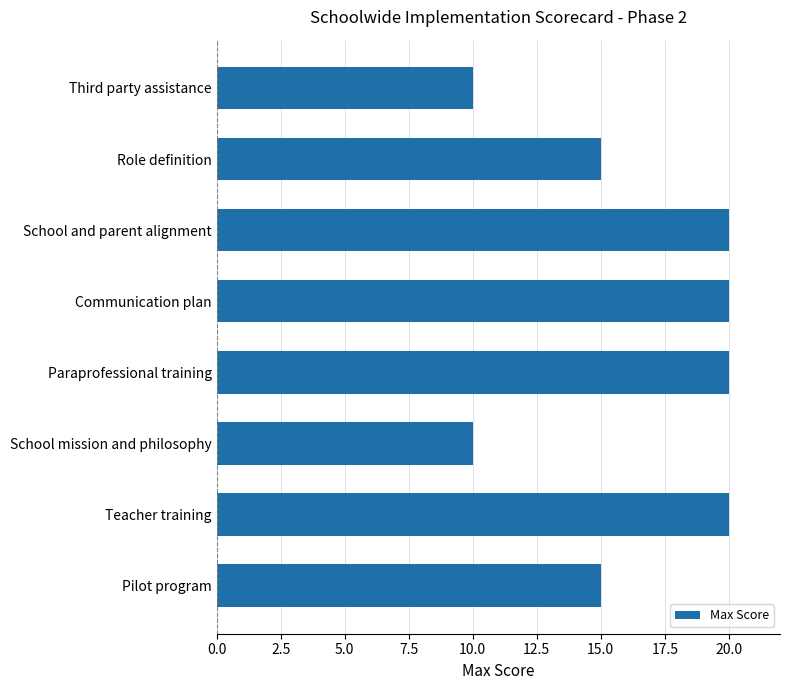

Reading top to bottom, transcribe all the data shown in this chart.

Third party assistance=10	Role definition=15	School and parent alignment=20	Communication plan=20	Paraprofessional training=20	School mission and philosophy=10	Teacher training=20	Pilot program=15